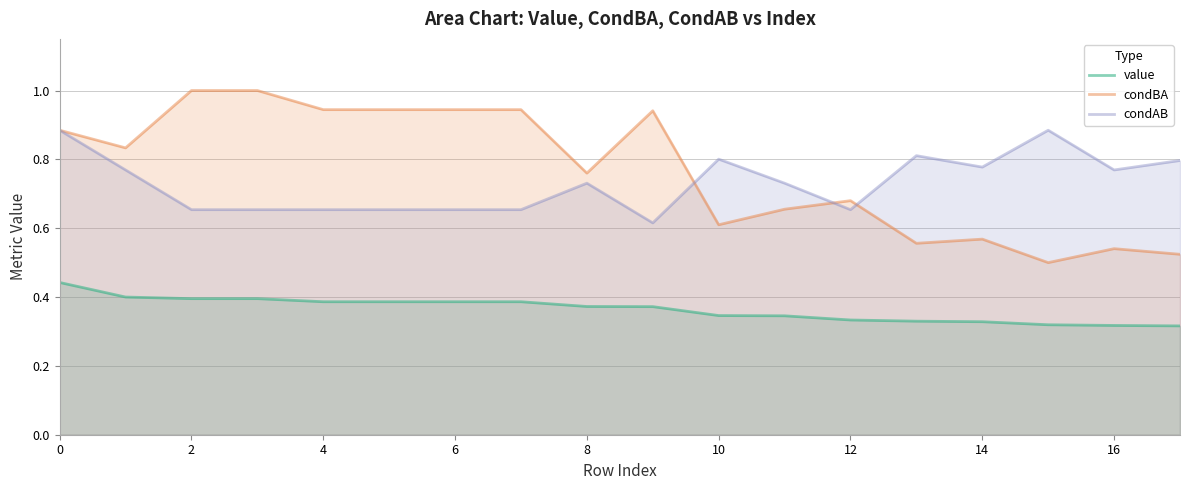

What is the maximum value shown in the chart?

1.0